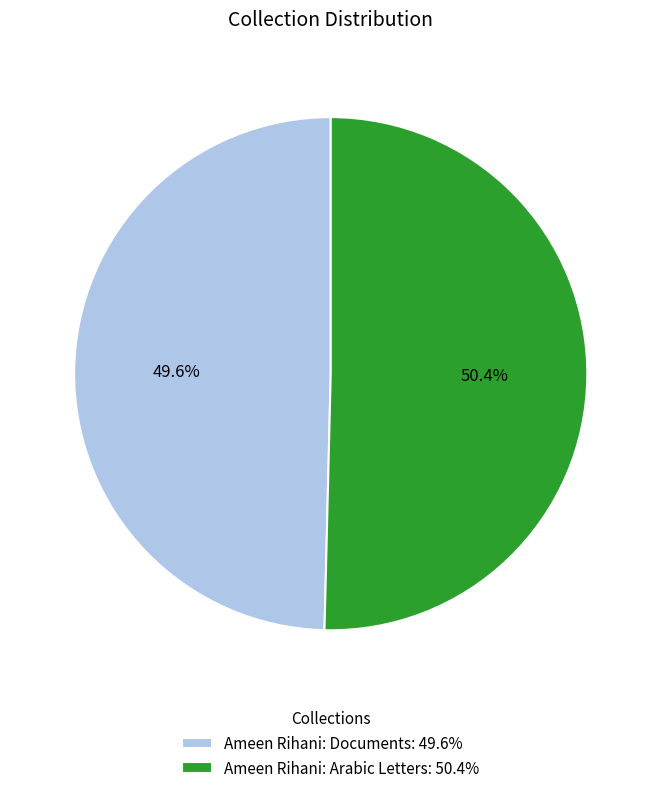

To the nearest percent, what is the difference between the largest and smallest slice percentages?

1%